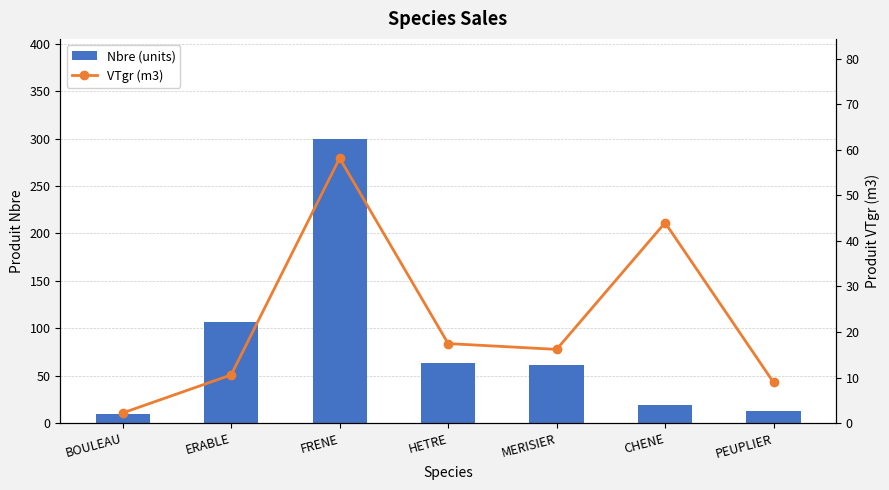

Which series changed the most between MERISIER and CHENE?

Nbre (units)